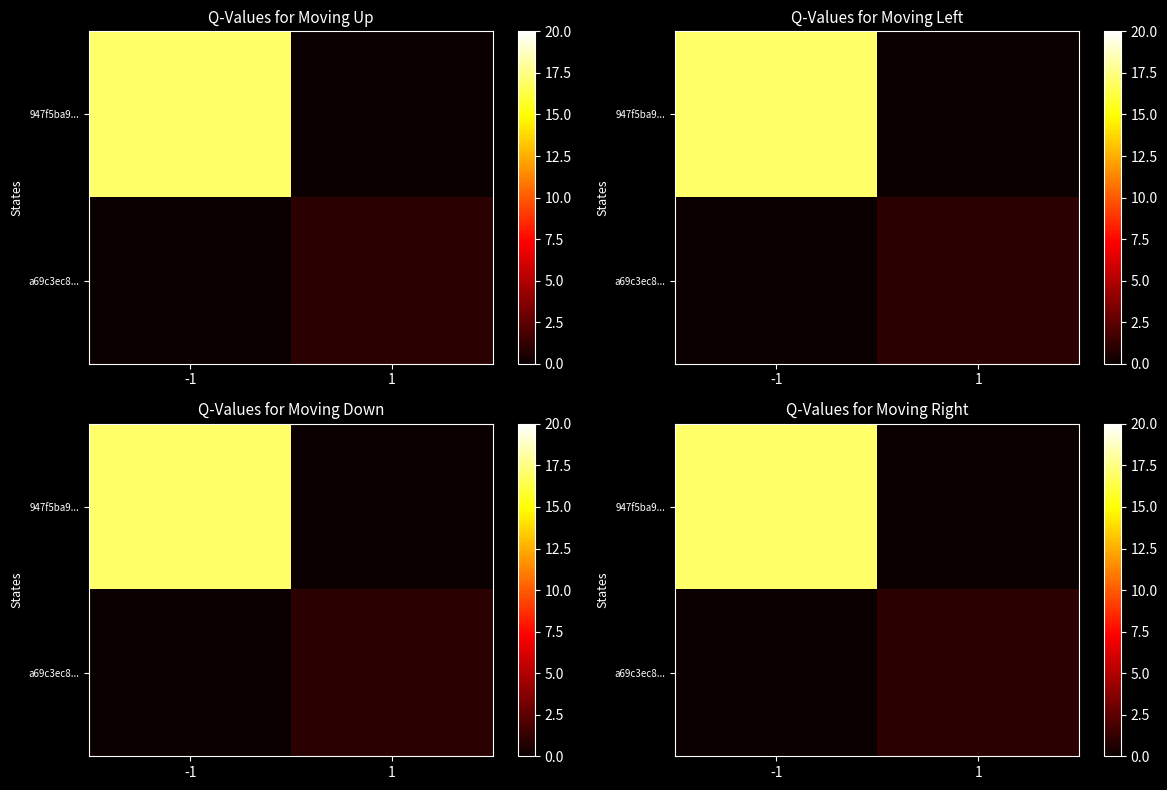

At which label is a69c3ec8... closest to 0?

-1